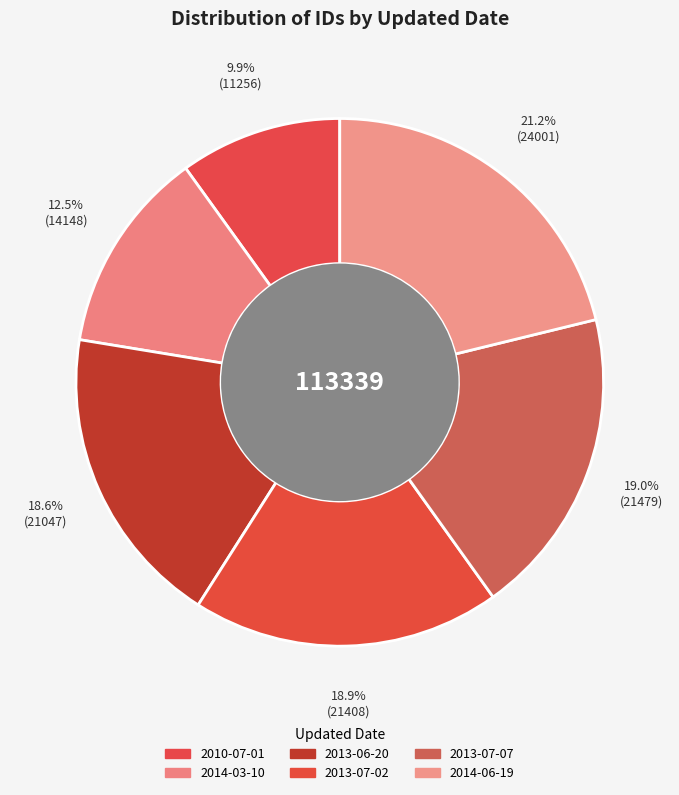

Is there any slice that represents more than half of the pie?

No